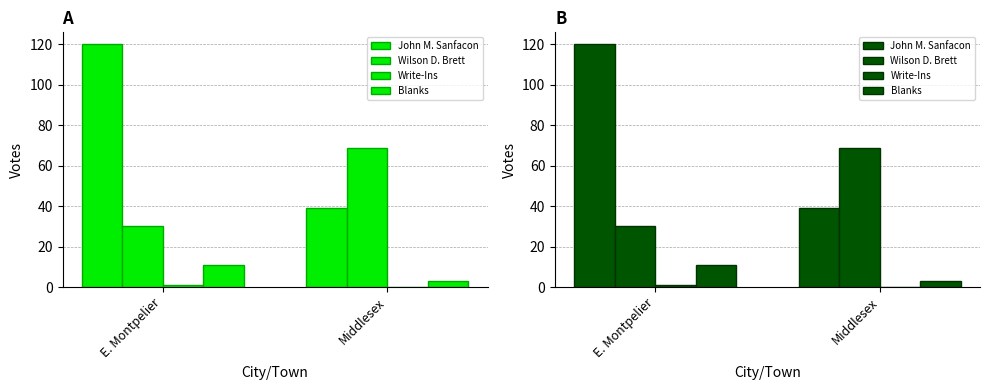

The value of Blanks at Middlesex is 5. True or false?

False